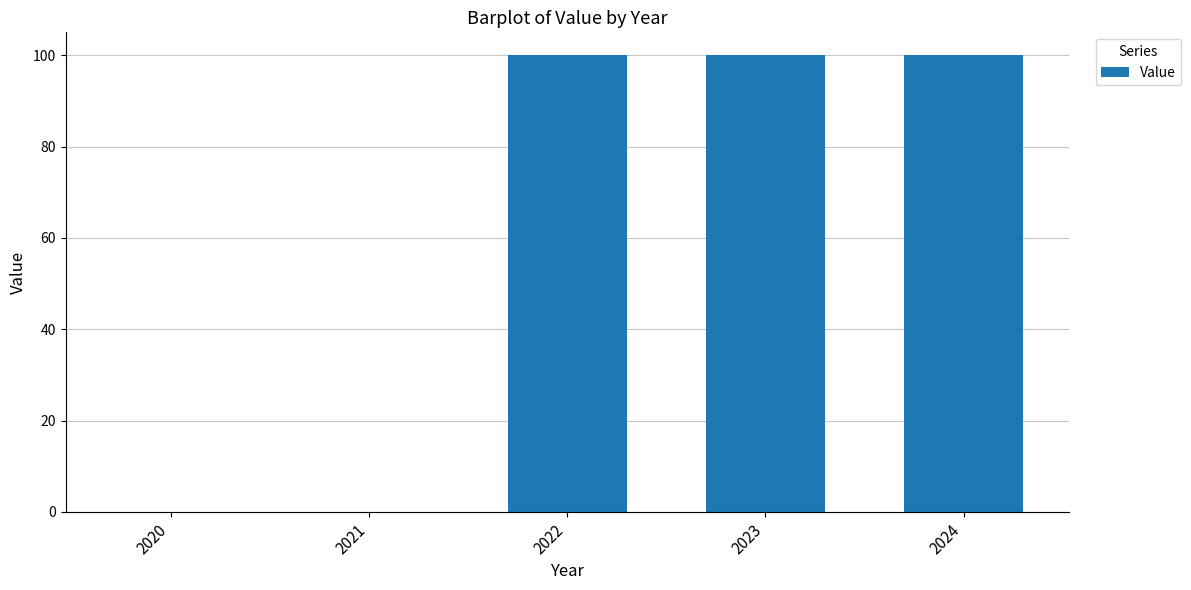

What is the change in value from 2021 to 2023?

+100